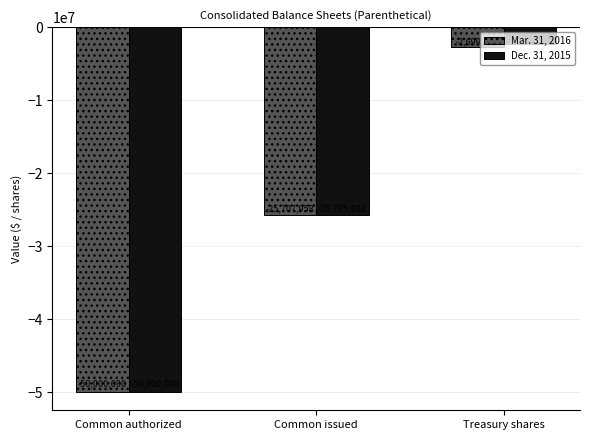

Which series has the largest total across all categories?

Dec. 31, 2015